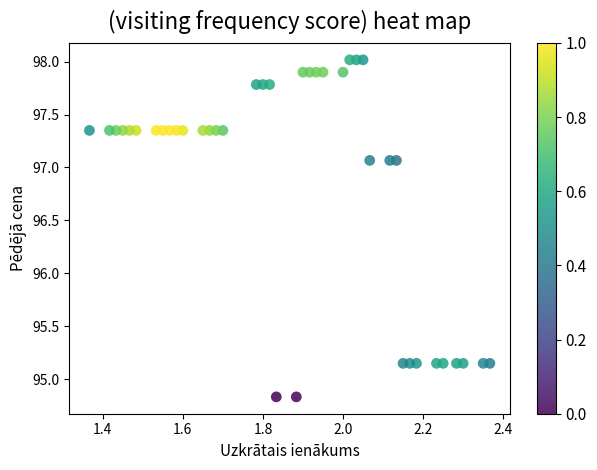

What is the range of Y values (max minus min)?

3.2